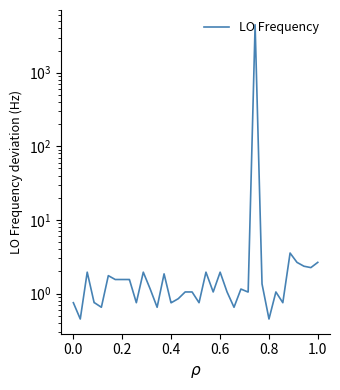

How many interior local valleys (lower than both neighbors) does the data have?

10